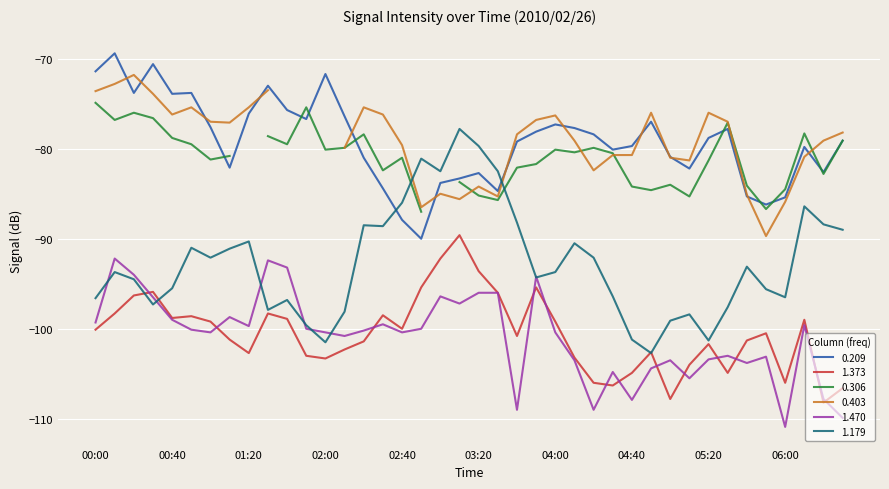

Is the value of 1.373 at 06:30 greater than the value of 1.179 at 05:00?

No